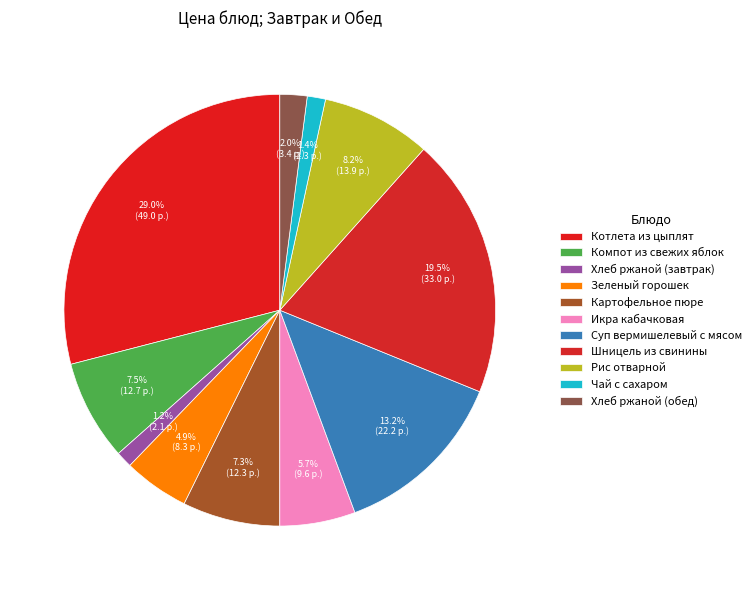

The Хлеб ржаной (завтрак) slice represents 11% of the pie. True or false?

False